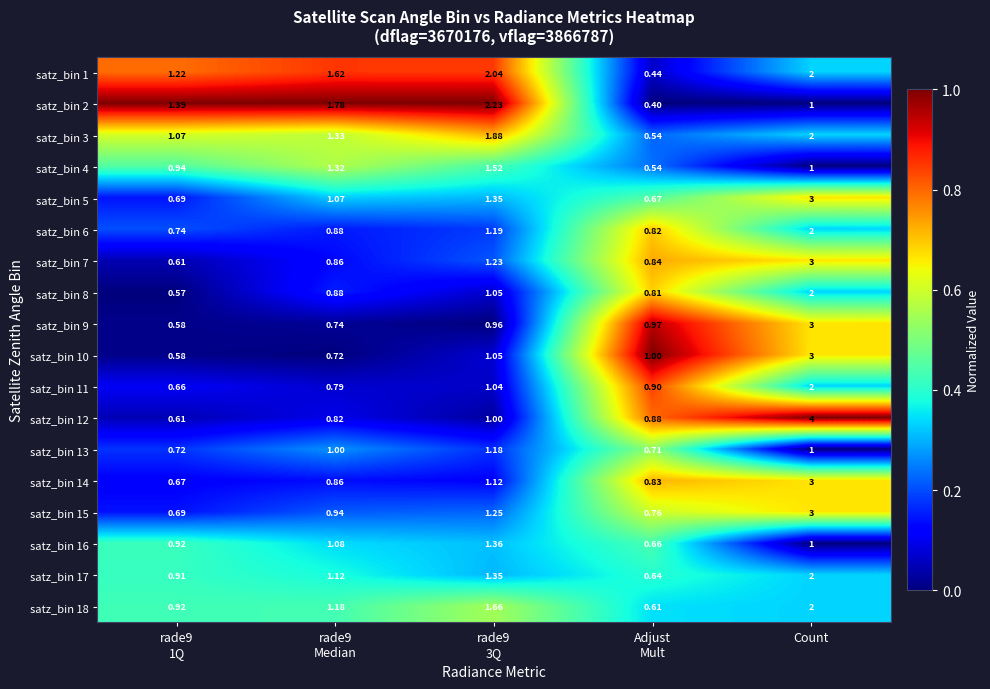

At which category is the sum across all series the highest?

Count